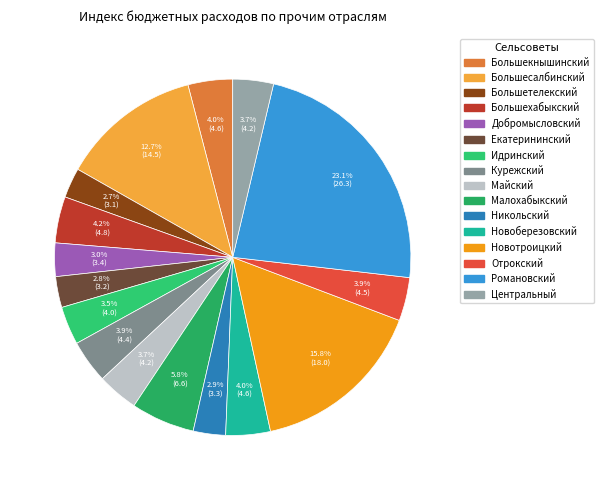

To the nearest percent, what is the combined percentage of Екатерининский and Большехабыкский?

7%